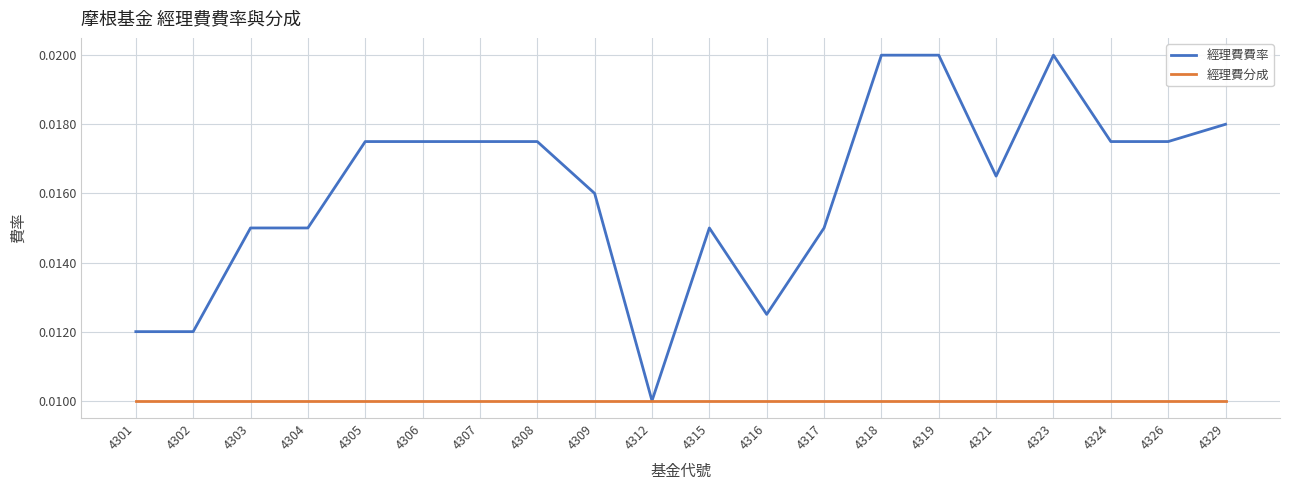

Which series has the widest spread of values?

經理費費率